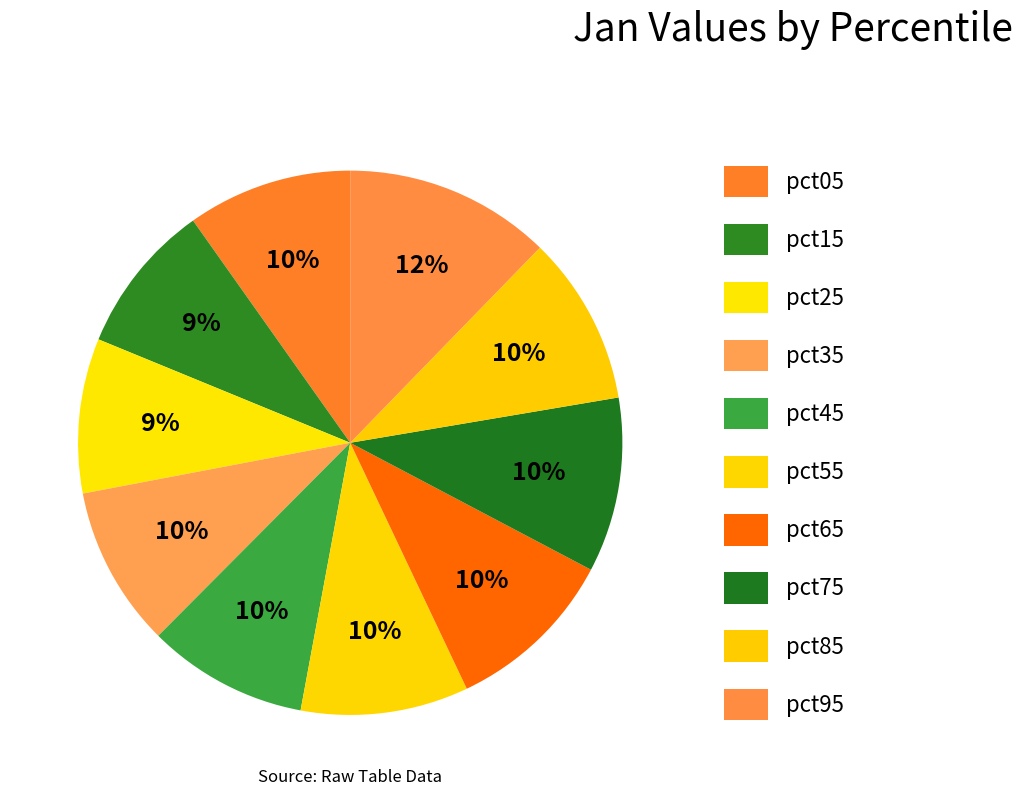

The pct15 slice represents 1% of the pie. True or false?

False